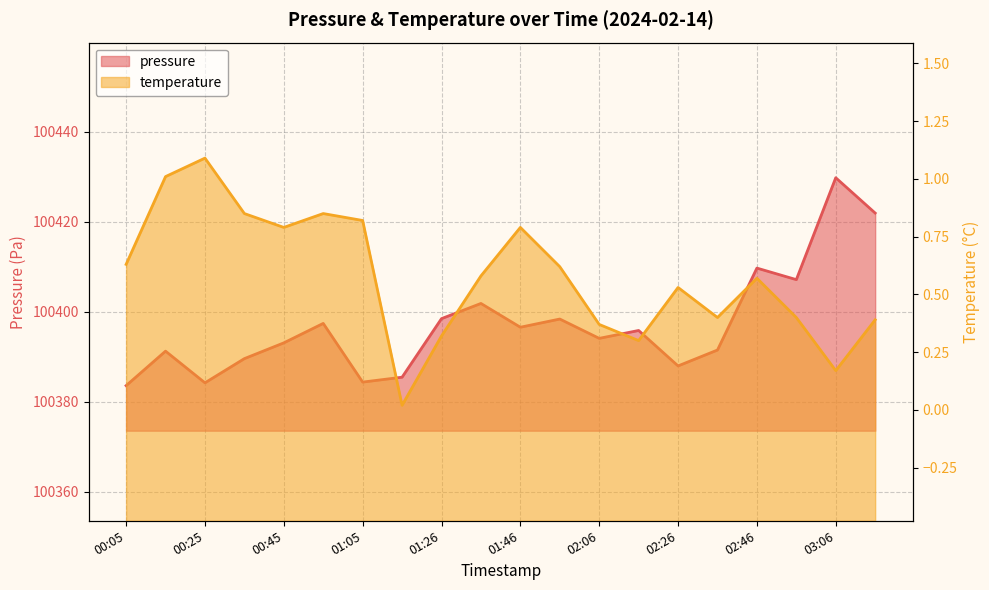

What is the total value across all series at 01:05?

100385.2